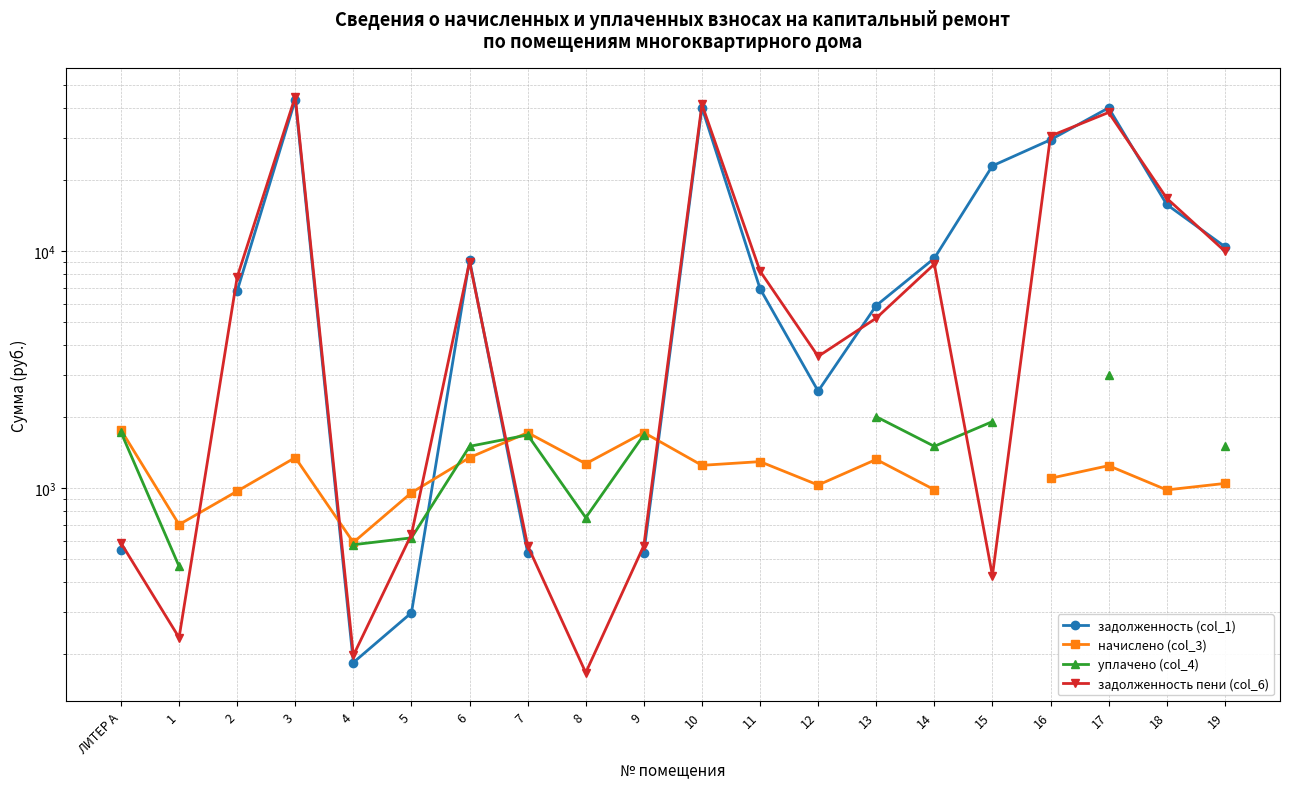

Between which two adjacent categories do задолженность пени (col_6) and уплачено (col_4) first intersect?

4 and 5